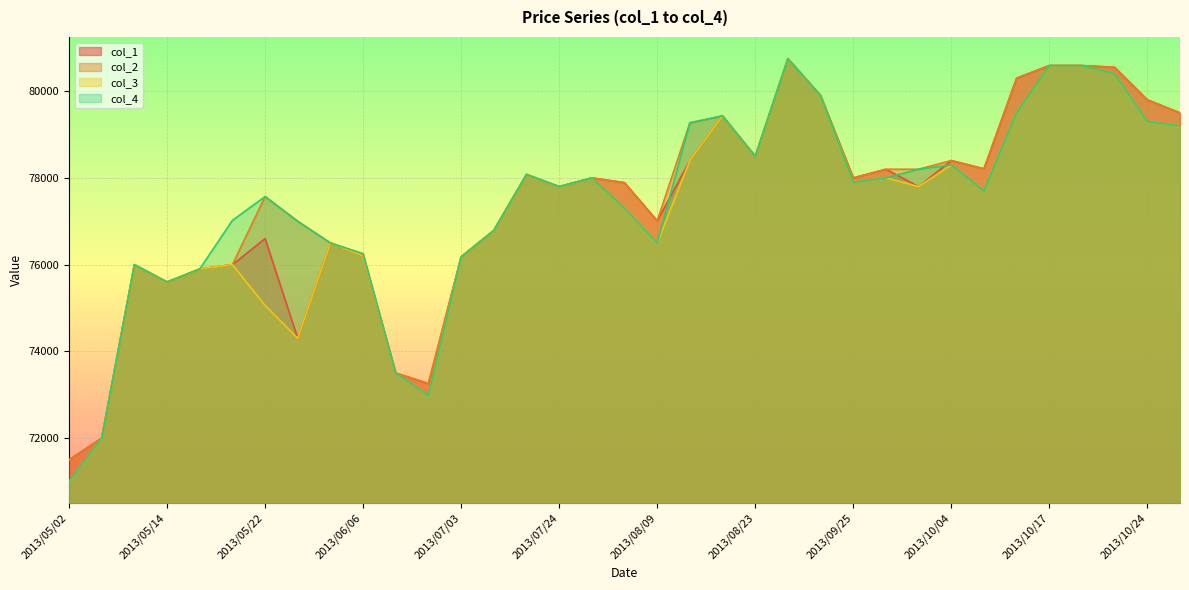

What is the difference between the second highest and second lowest values in the col_1 series?

8590